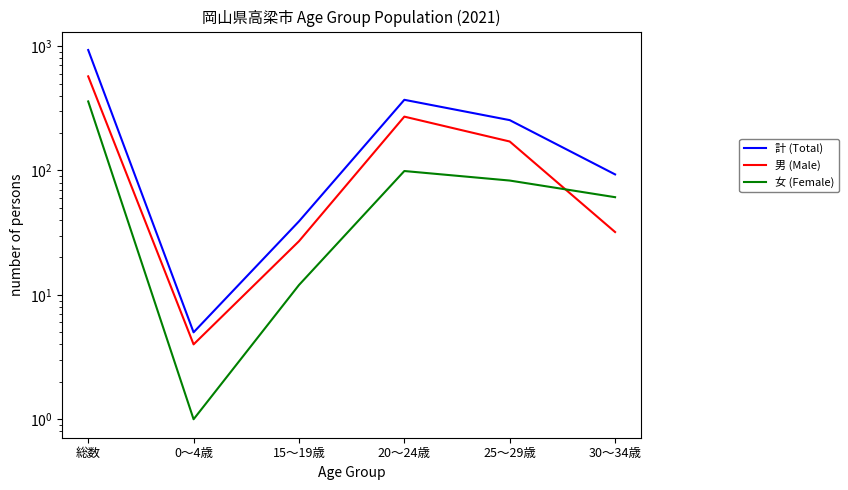

The value of 計 (Total) at 30～34歳 is 93. True or false?

True